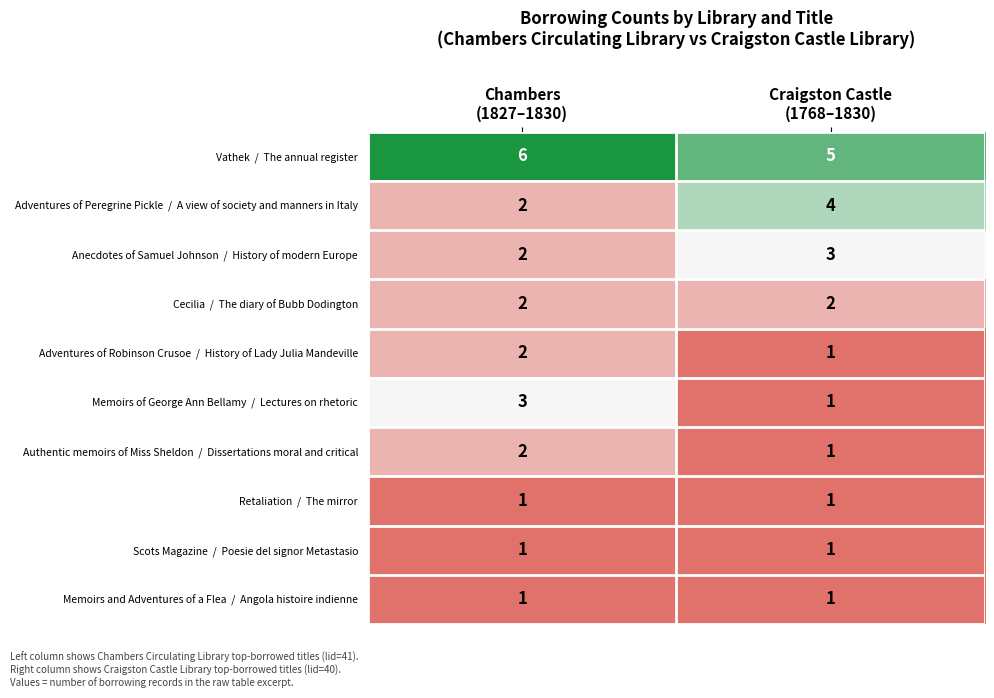

What is the maximum value shown in the chart?

6